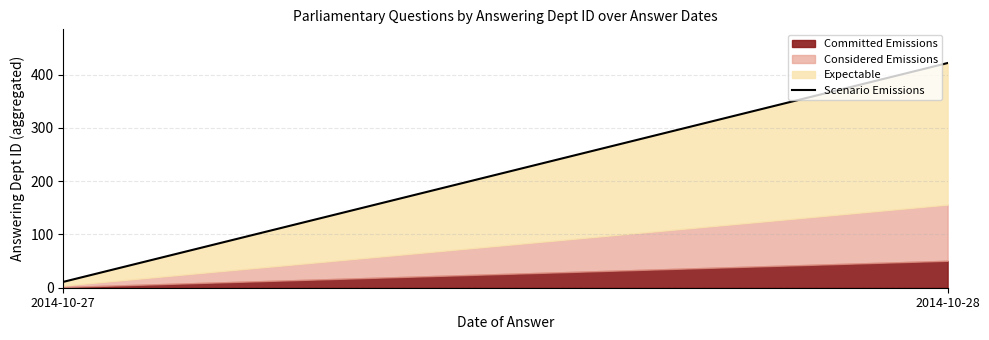

Is it true that the value at 2014-10-28 is 422?

True